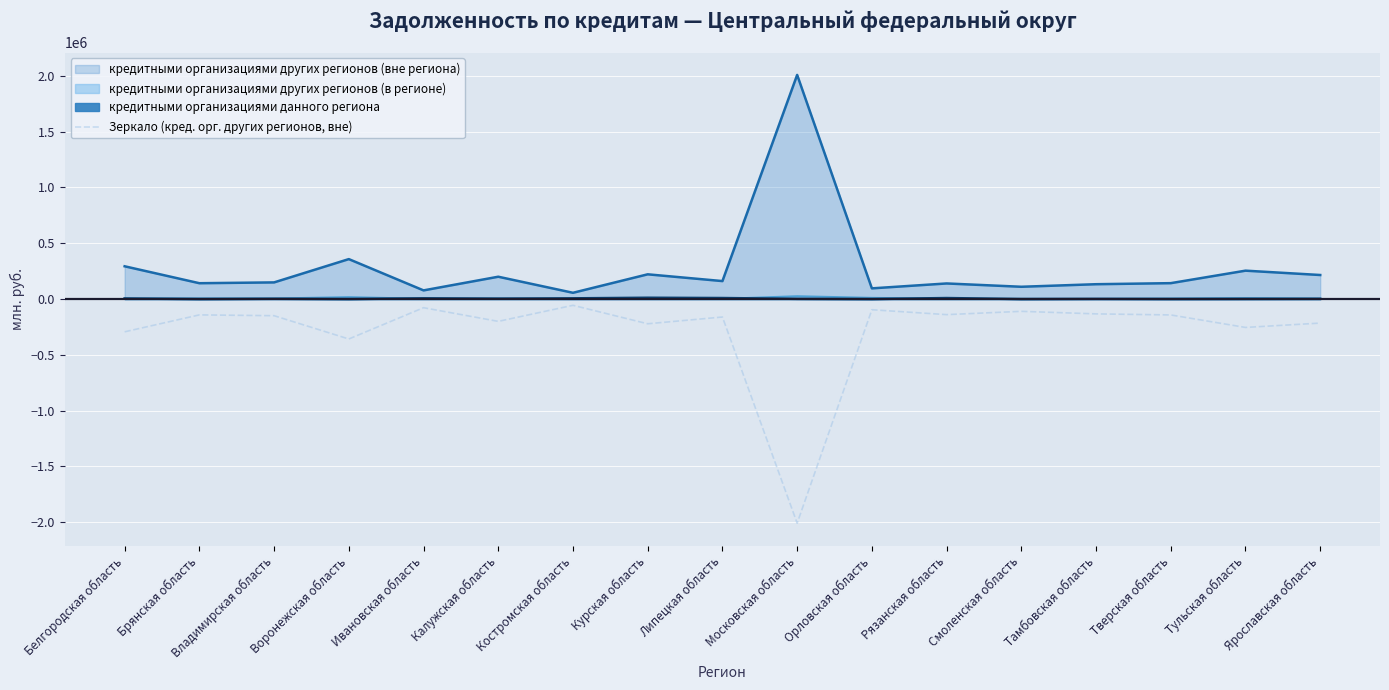

What is the sum of all values?

-4759997